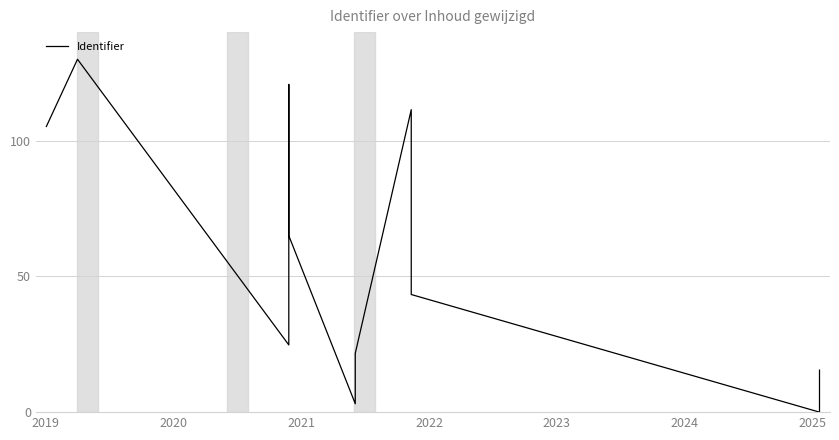

Reading left to right, list all the values displayed in this chart.

105.2	130.0	24.8	120.7	65.0	3.1	21.7	111.4	43.3	0.0	9.3	15.5